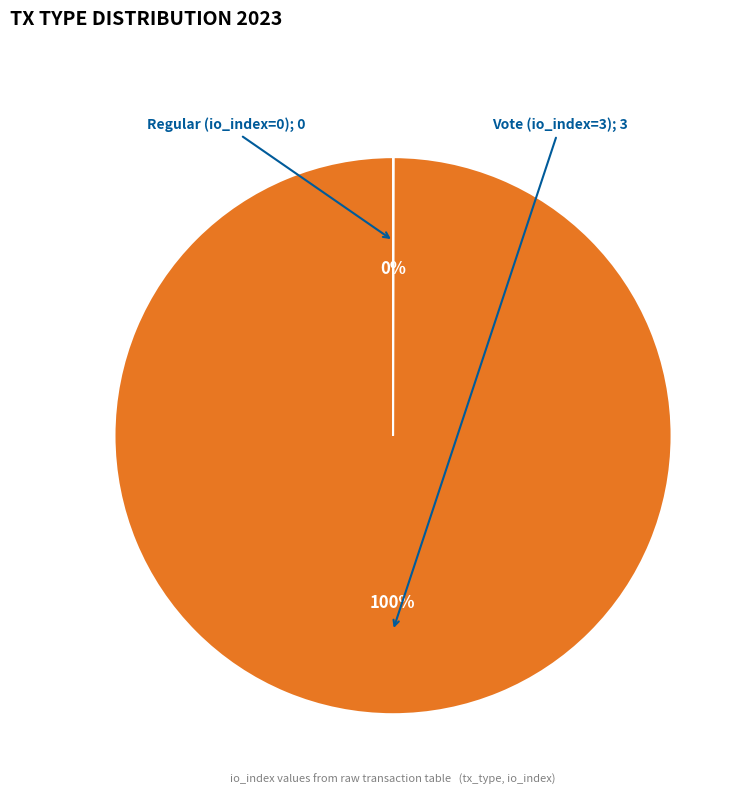

To the nearest percent, what is the average slice percentage?

50%